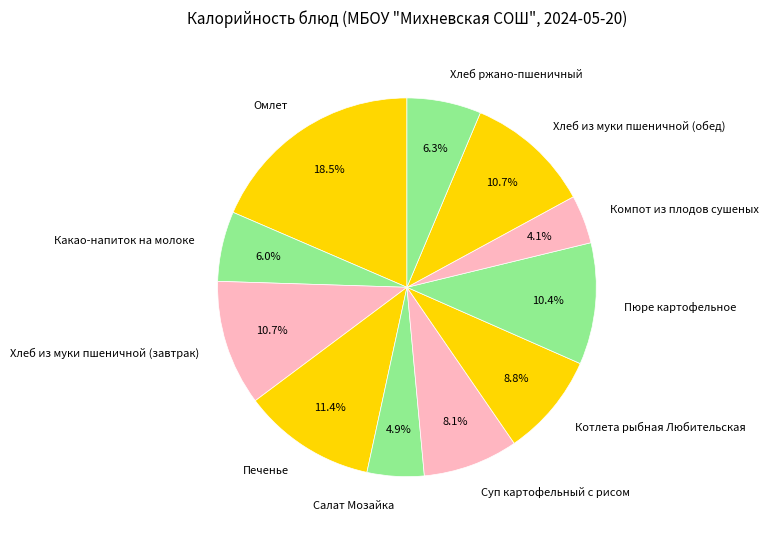

To the nearest percent, what is the difference between the Салат Мозайка and Хлеб из муки пшеничной (завтрак) slice percentages?

6%